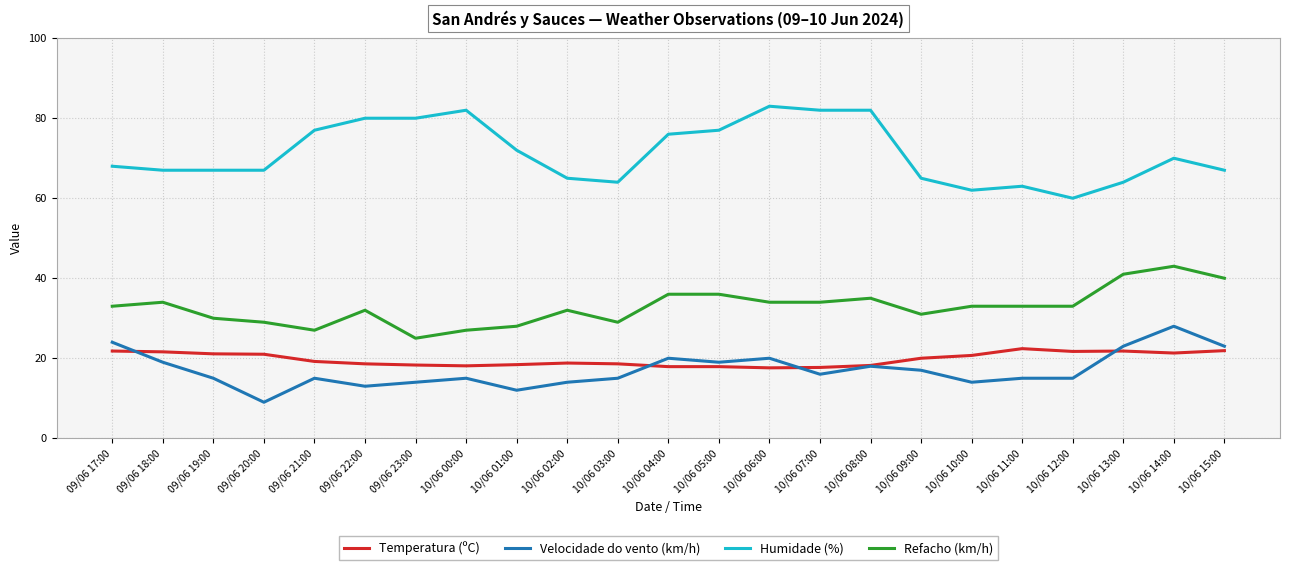

Does the chart display data point markers on the line(s)?

No